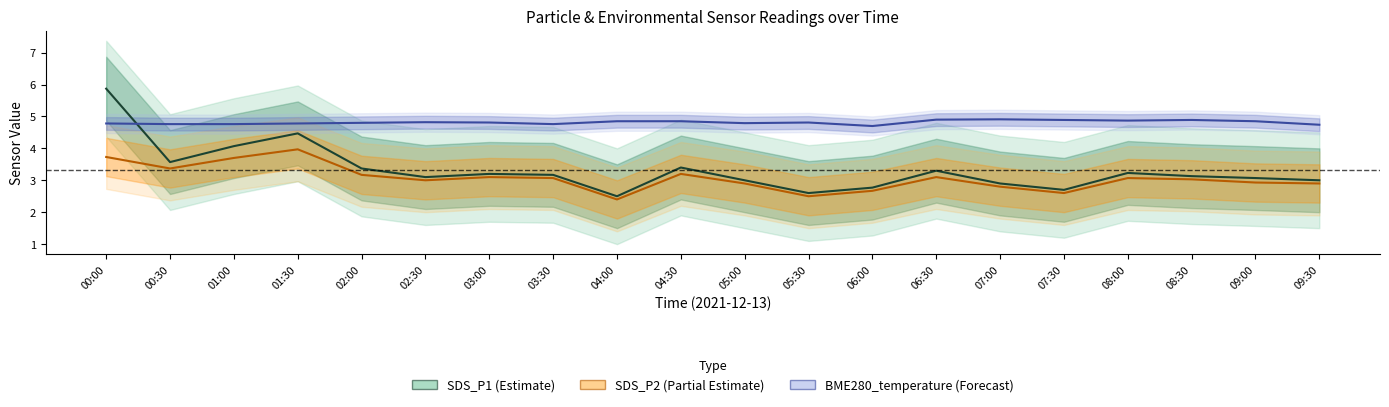

At which category is the sum across all series the highest?

00:00